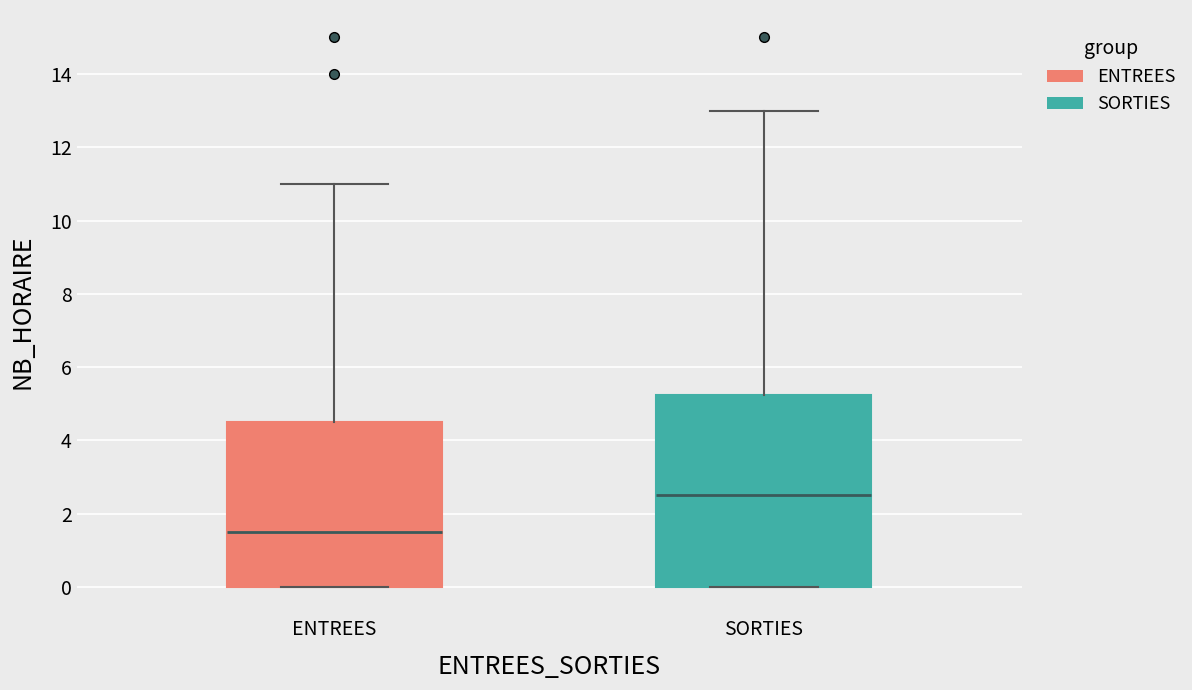

Reading left to right, transcribe this box plot: for each box, give where its median line is, the range the box spans, and where its two whiskers end, as read against the y-axis. The values are not printed on the chart, so give them approximately, as read against the axis.

ENTREES: median 1.6, box 0.0 to 4.6, whiskers 0.0 to 11.0
SORTIES: median 2.6, box 0.0 to 5.2, whiskers 0.0 to 13.0